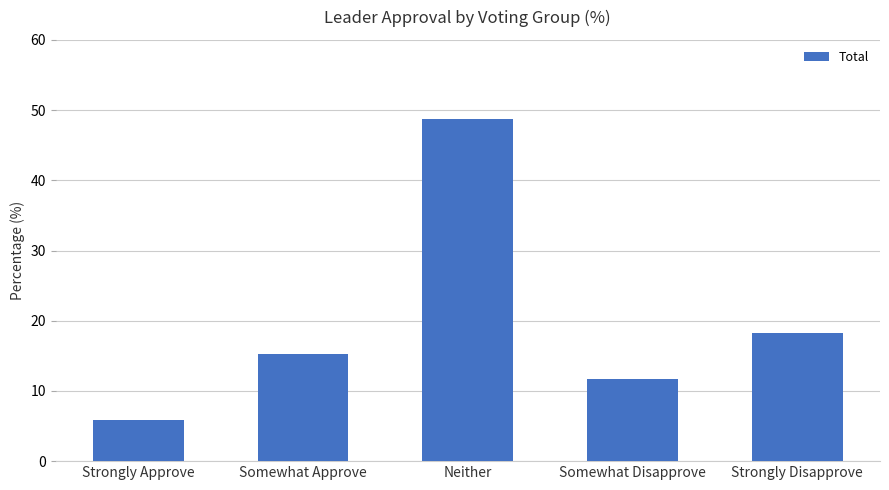

What value does the data have at Somewhat Disapprove?

11.7